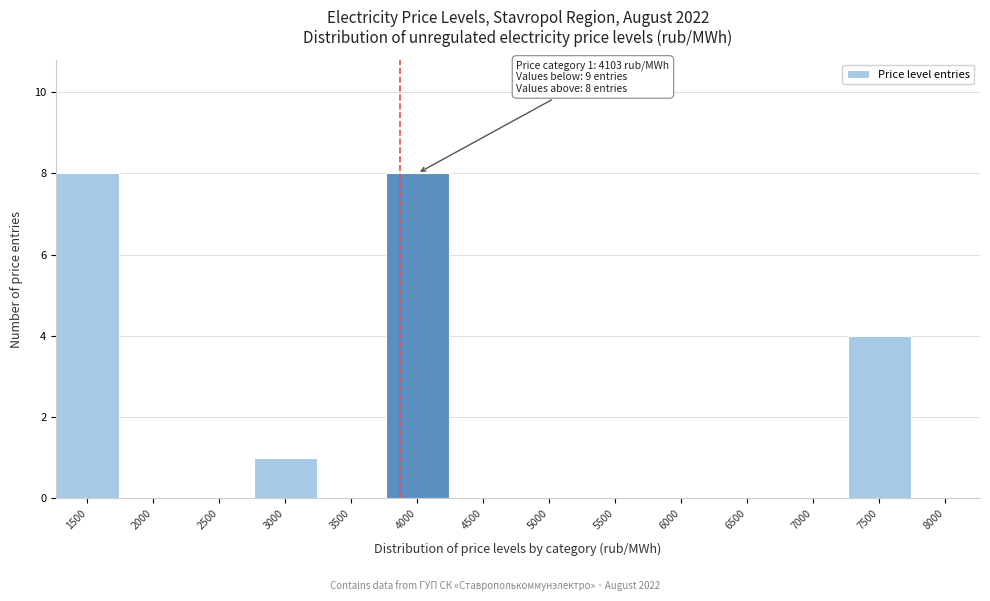

Reading right to left, what are all the values shown in this chart?

8000=0	7500=4	7000=0	6500=0	6000=0	5500=0	5000=0	4500=0	4000=8	3500=0	3000=1	2500=0	2000=0	1500=8